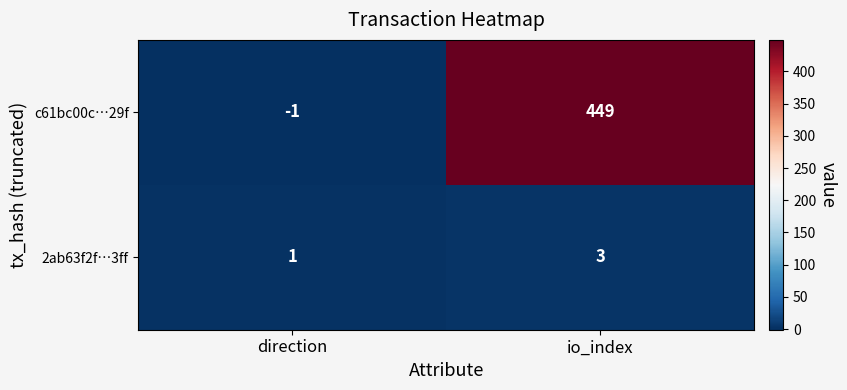

Rank the series by their average value, from lowest to highest.

2ab63f2f…3ff, c61bc00c…29f